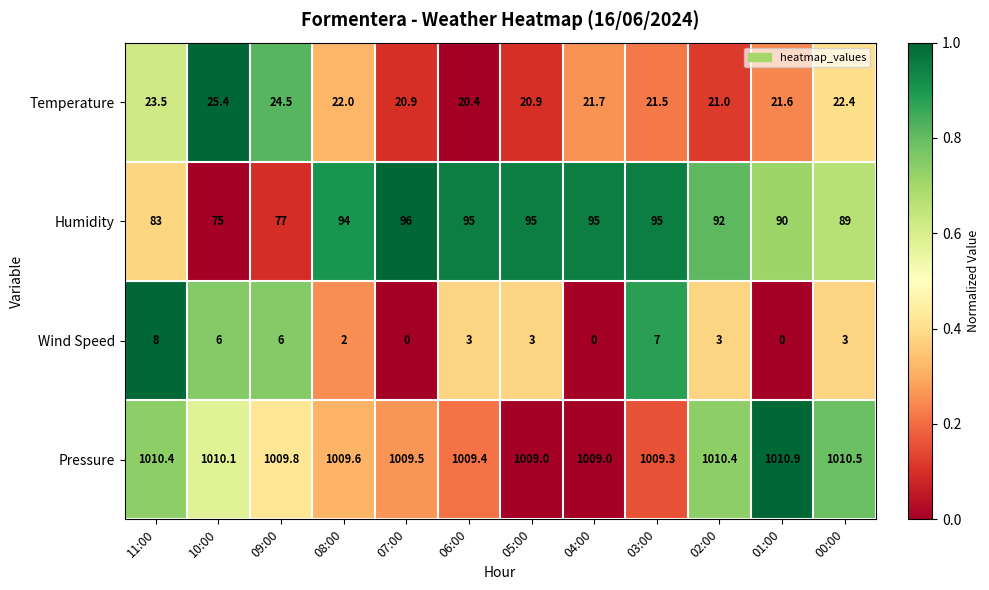

Which category has the highest value across all series?

01:00